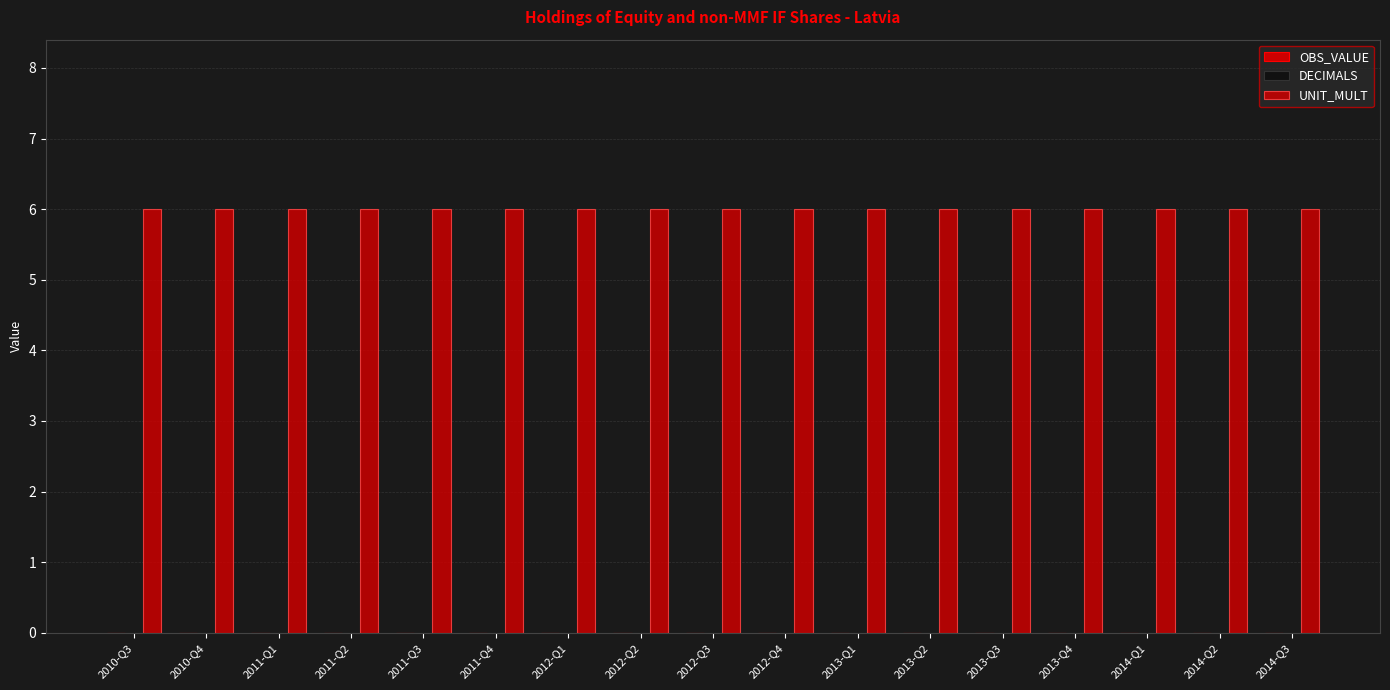

At which label is OBS_VALUE closest to 0?

2010-Q3